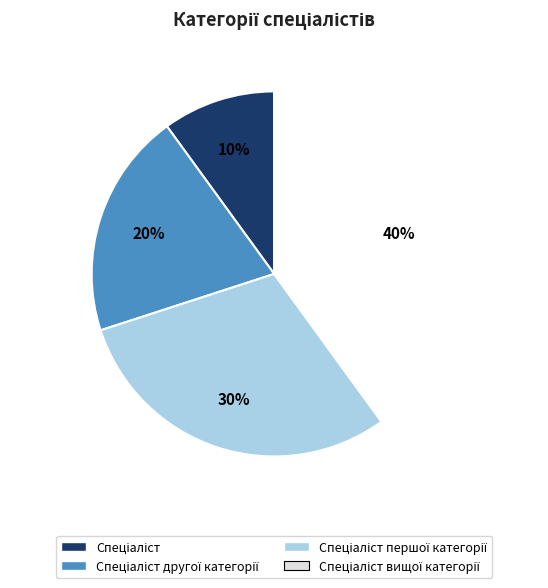

Is there a majority slice in this chart?

No